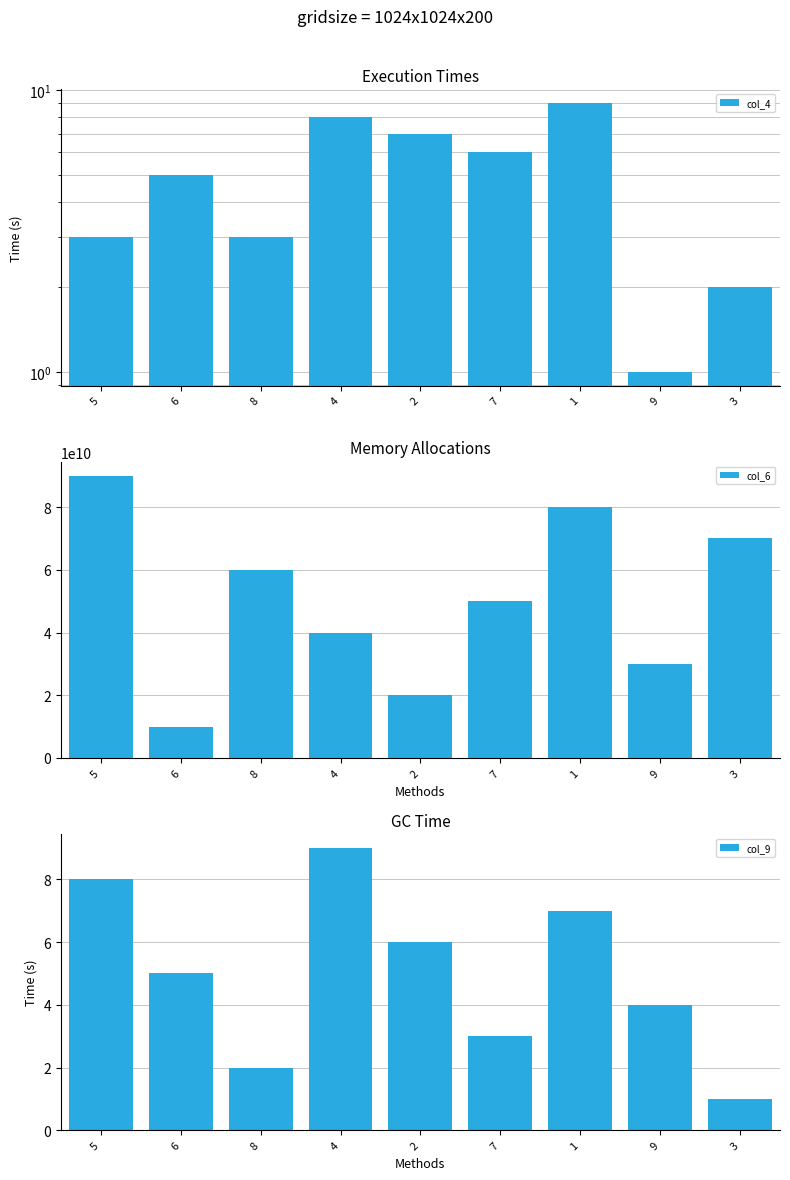

At which label does col_6 first exceed 50000000000?

5